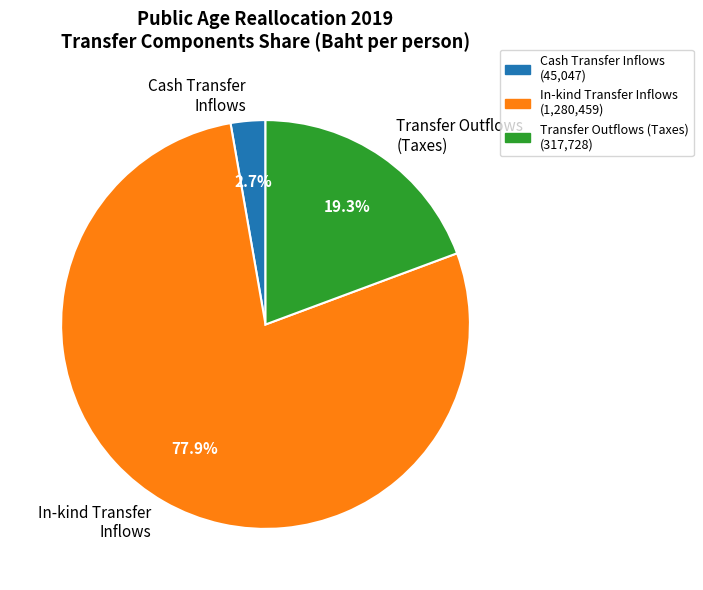

Is there any slice that represents more than half of the pie?

Yes